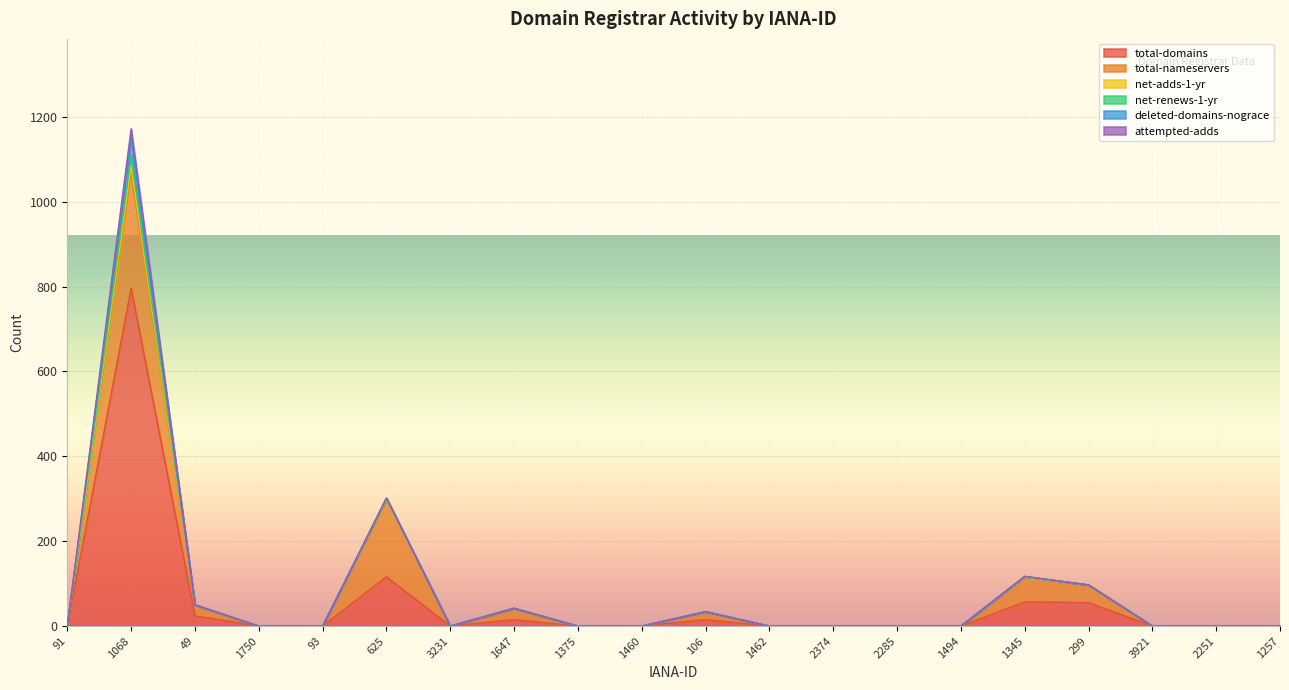

List the series in order of their peak value, lowest first.

net-adds-1-yr, attempted-adds, net-renews-1-yr, deleted-domains-nograce, total-nameservers, total-domains